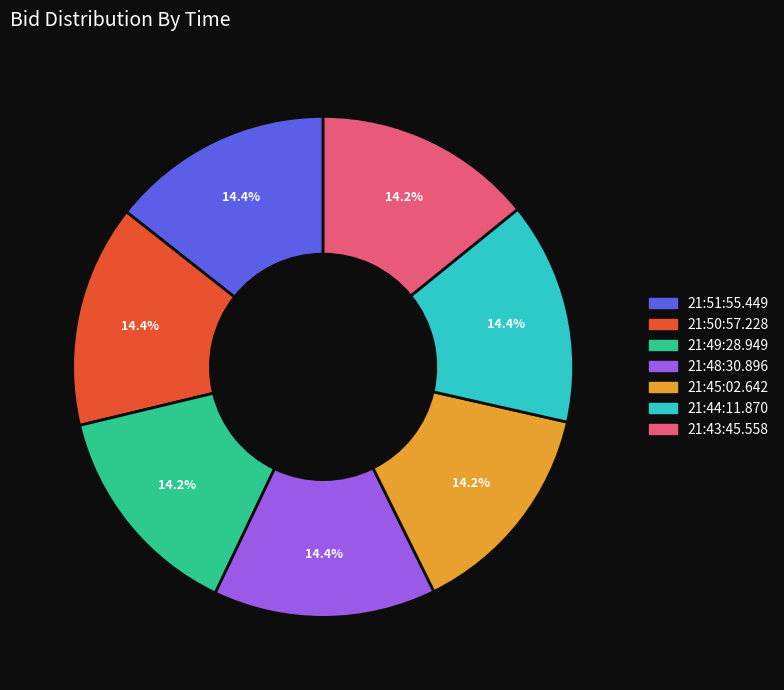

What percentage is NOT represented by 21:44:11.870?

85.6%